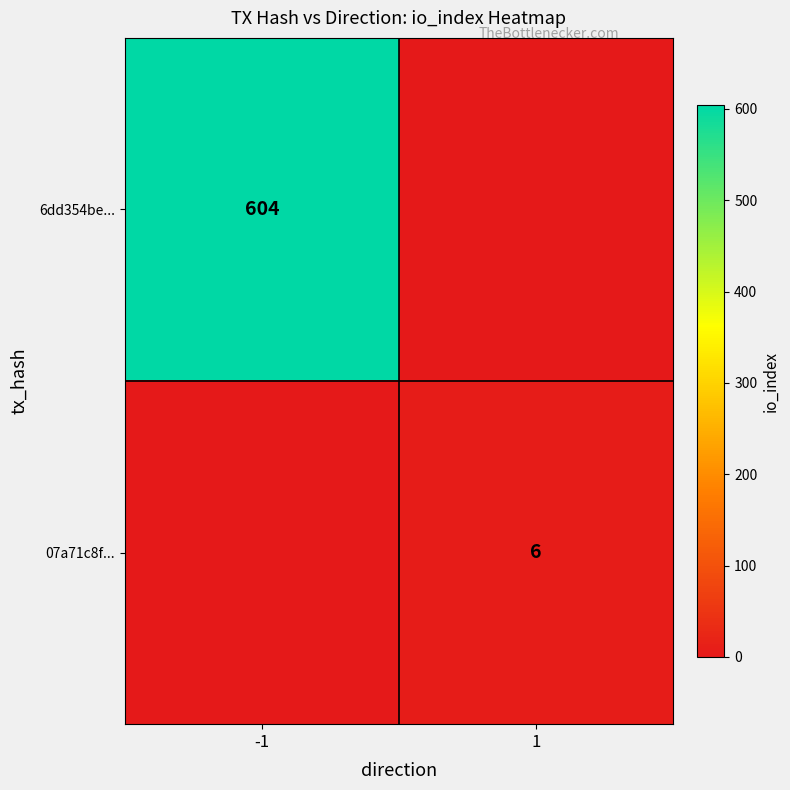

True or false: 6dd354be... has a value of 848 at -1.

False